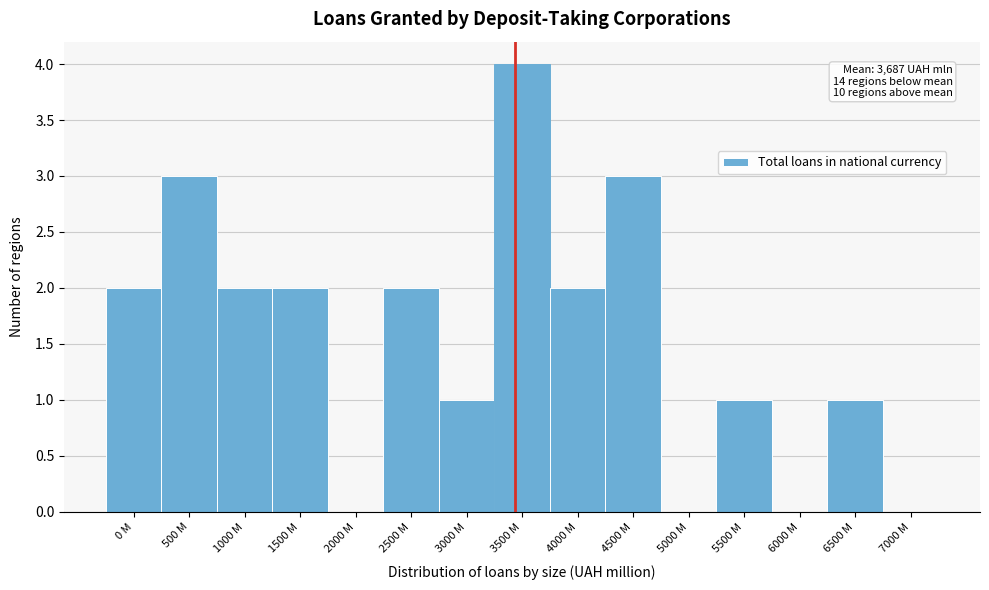

Reading right to left, list all the values displayed in this chart.

7000 M=0	6500 M=1	6000 M=0	5500 M=1	5000 M=0	4500 M=3	4000 M=2	3500 M=4	3000 M=1	2500 M=2	2000 M=0	1500 M=2	1000 M=2	500 M=3	0 M=2